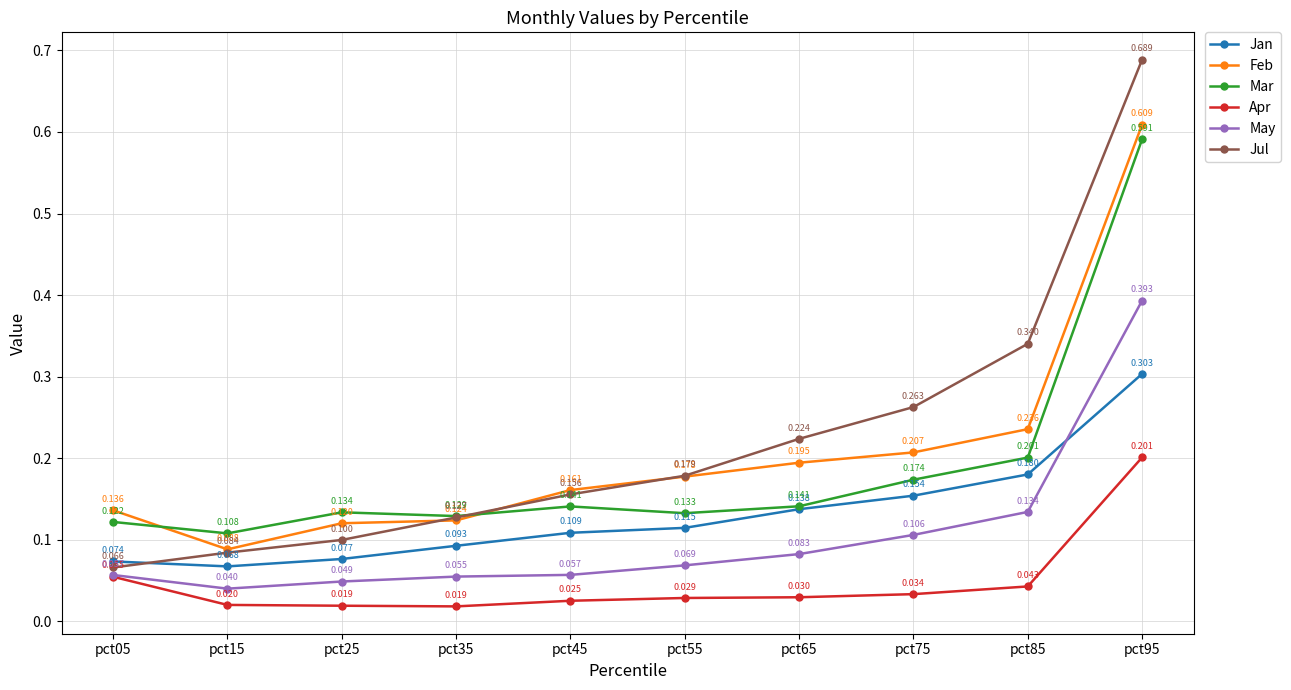

Which category has the lowest value in the Mar series?

pct15